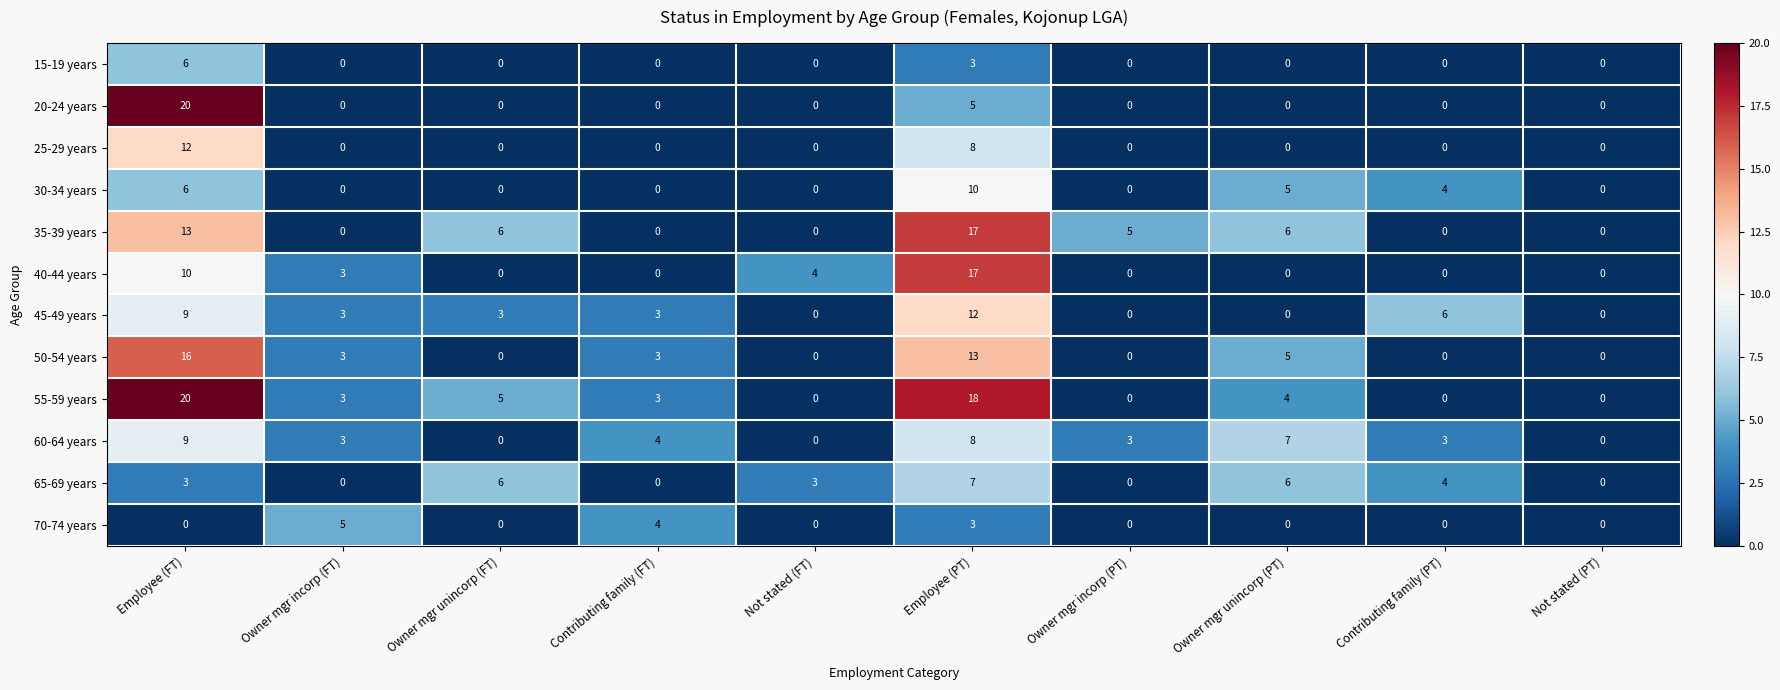

The value of 30-34 years at Contributing family (FT) is 4. True or false?

False